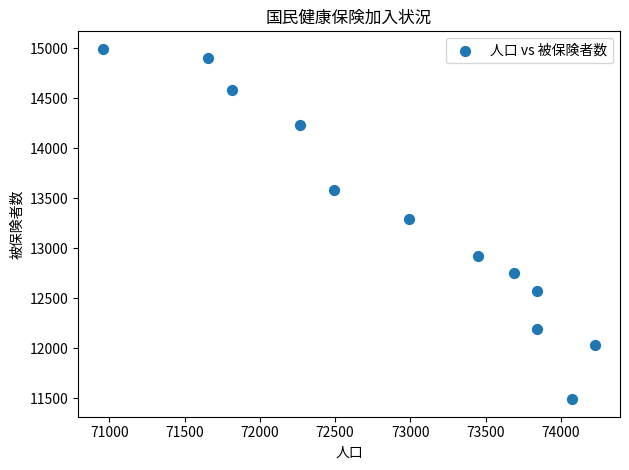

What Y value in the scatter plot is closest to 13241?

13291